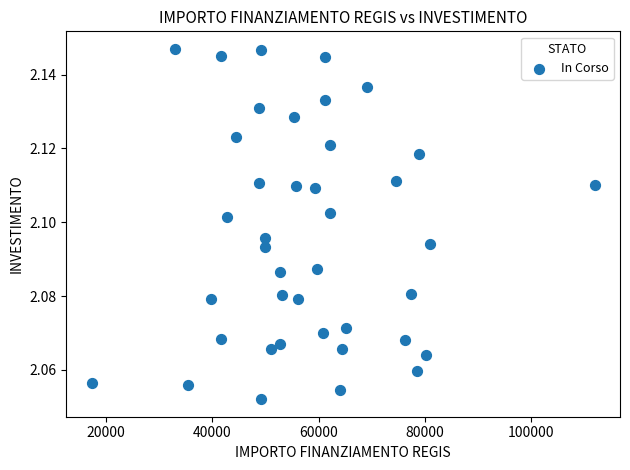

What is the range of X values (max minus min)?

94665.7